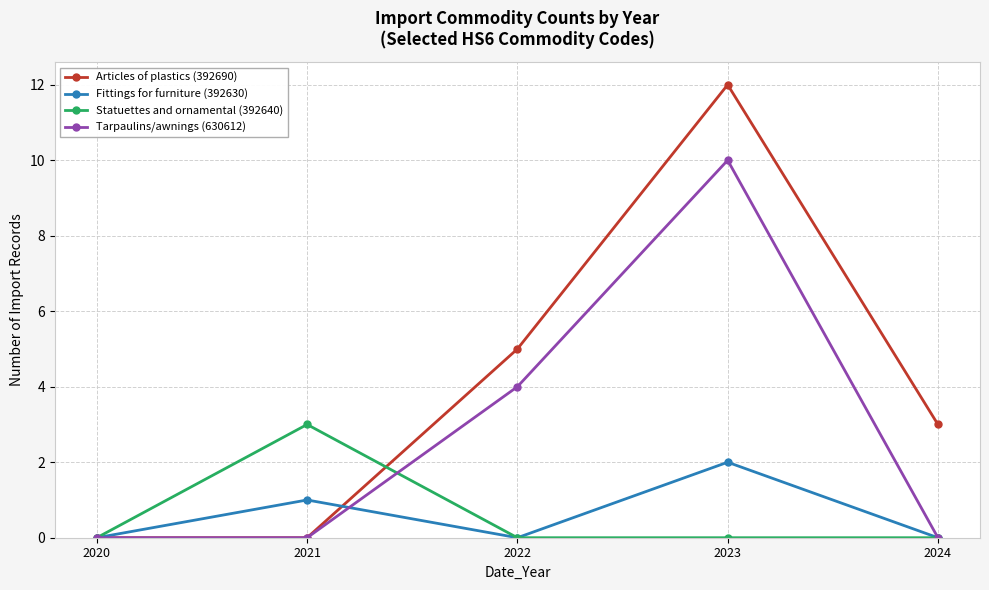

At which category is the sum across all series the highest?

2023